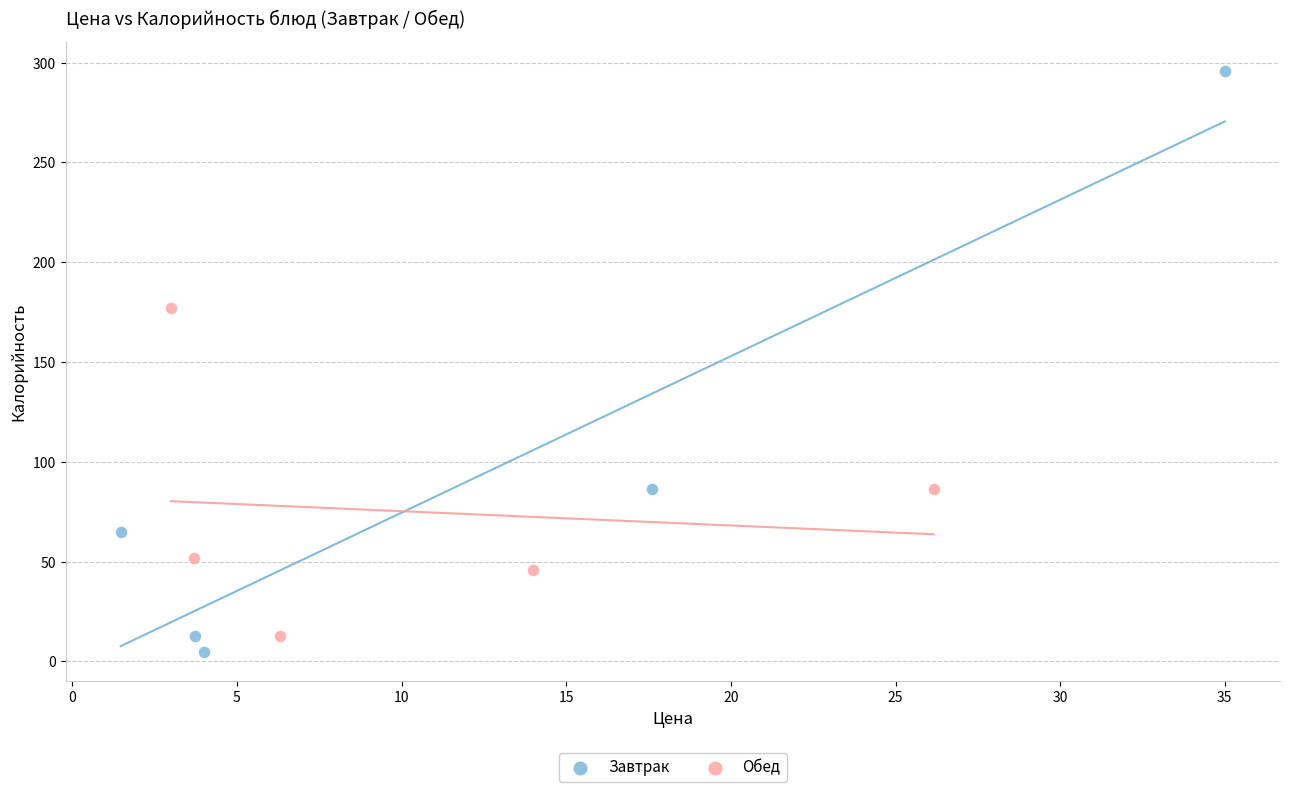

Which series reaches the maximum Y coordinate?

Завтрак